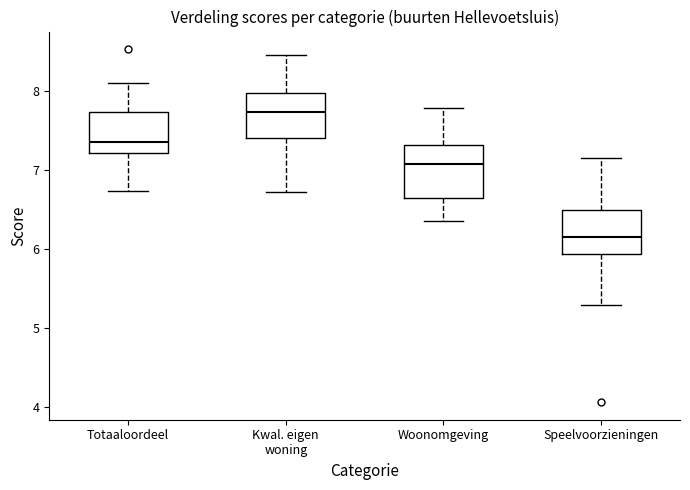

Reading left to right, read every box against the y-axis: the position of its median line, the range the box covers, and the ends of its whiskers. The values are not printed on the chart, so give them approximately, as read against the axis.

Totaaloordeel: median 7.4, box 7.2 to 7.7, whiskers 6.7 to 8.1
Kwal. eigen woning: median 7.7, box 7.4 to 8.0, whiskers 6.7 to 8.5
Woonomgeving: median 7.1, box 6.6 to 7.3, whiskers 6.4 to 7.8
Speelvoorzieningen: median 6.2, box 5.9 to 6.5, whiskers 5.3 to 7.2